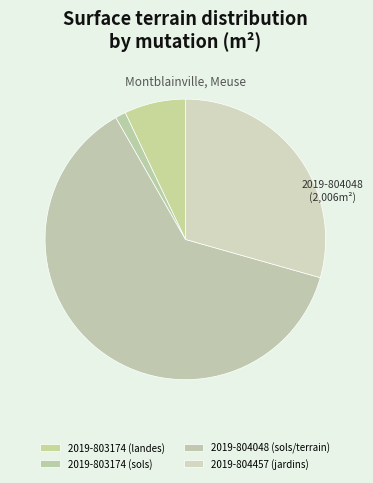

How many segments does this pie chart have?

4